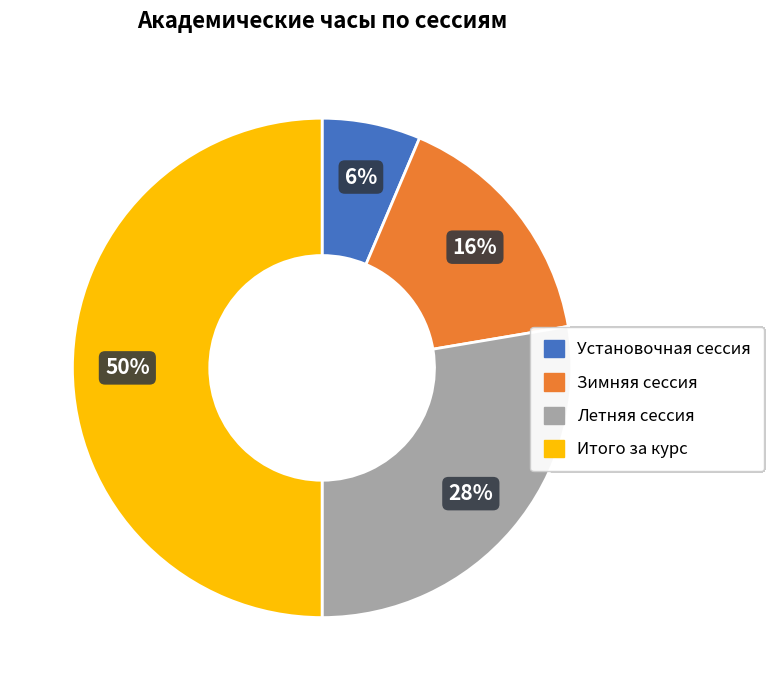

True or false: Установочная сессия accounts for 6% of the total.

True